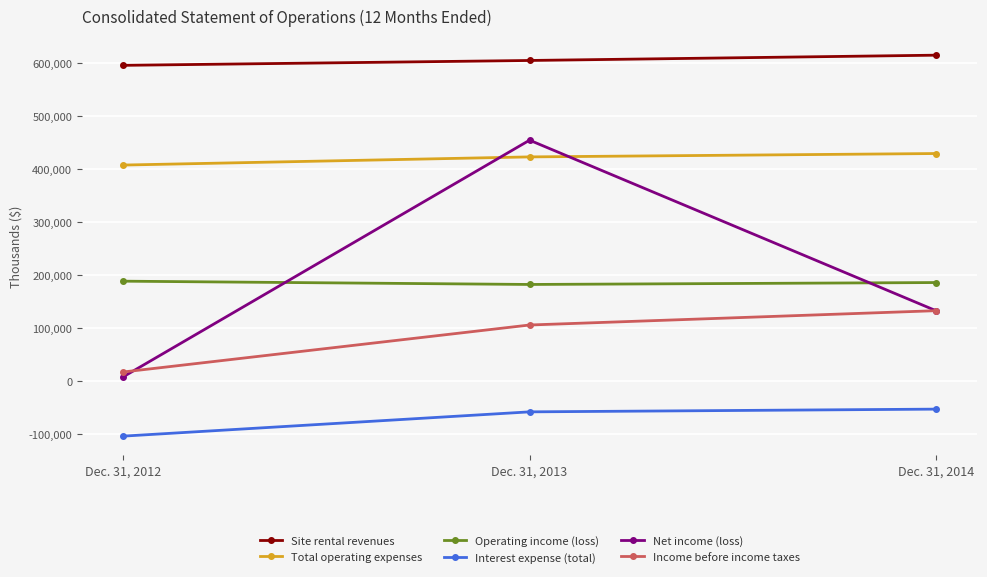

What is the difference between the maximum and minimum values in the Net income (loss) series?

446674